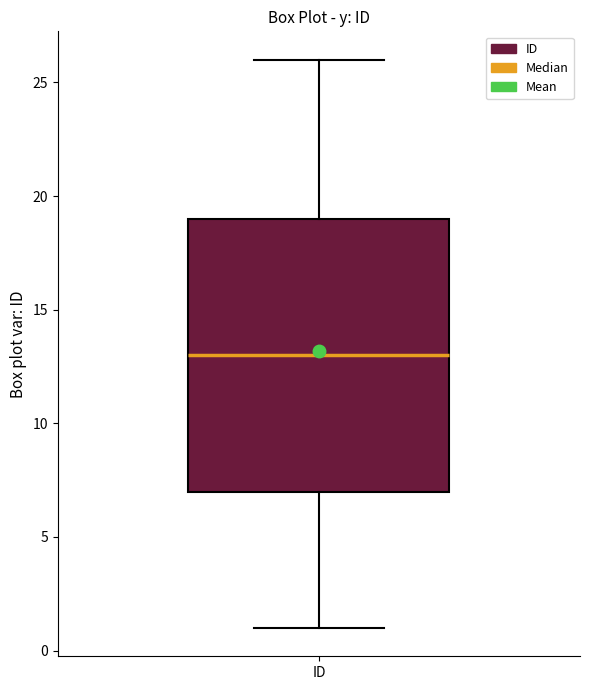

Read this box plot against the y-axis: the position of the median line, the range covered by the box, and the ends of both whiskers. The values are not printed on the chart, so give them approximately, as read against the axis.

median 13, box 7 to 19, whiskers 1 to 26